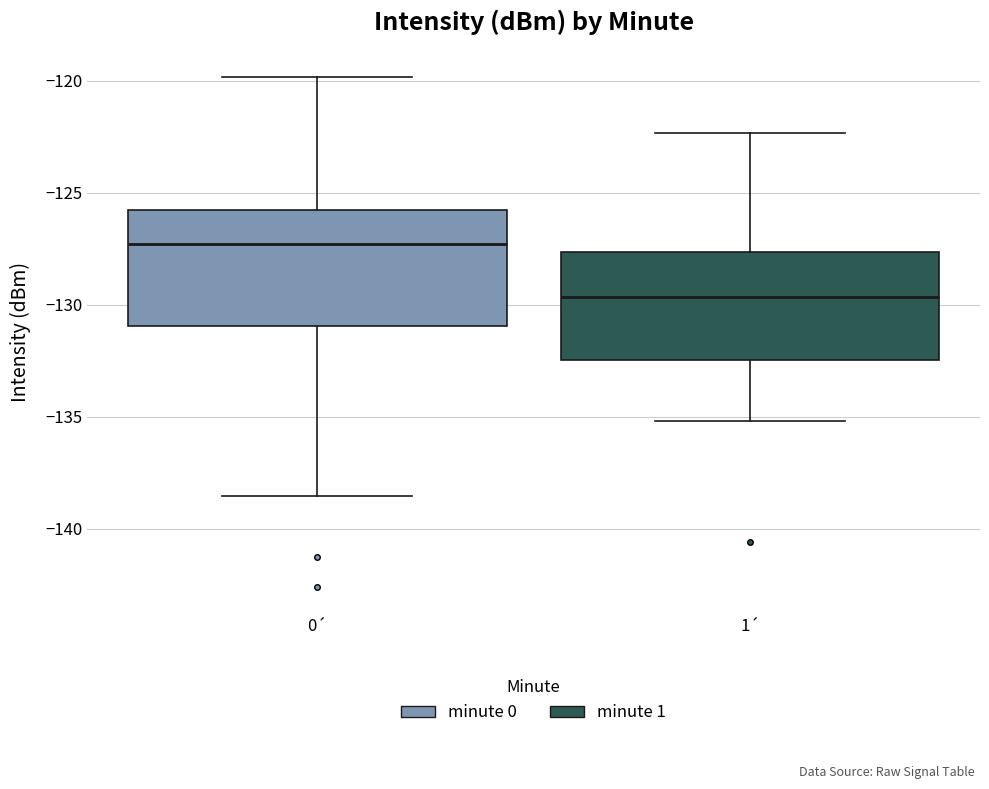

Reading left to right, transcribe this box plot: for each box, give where its median line is, the range the box spans, and where its two whiskers end, as read against the y-axis. The values are not printed on the chart, so give them approximately, as read against the axis.

0´: median -127.5, box -131.0 to -126.0, whiskers -138.5 to -120.0
1´: median -129.5, box -132.5 to -127.5, whiskers -135.0 to -122.5